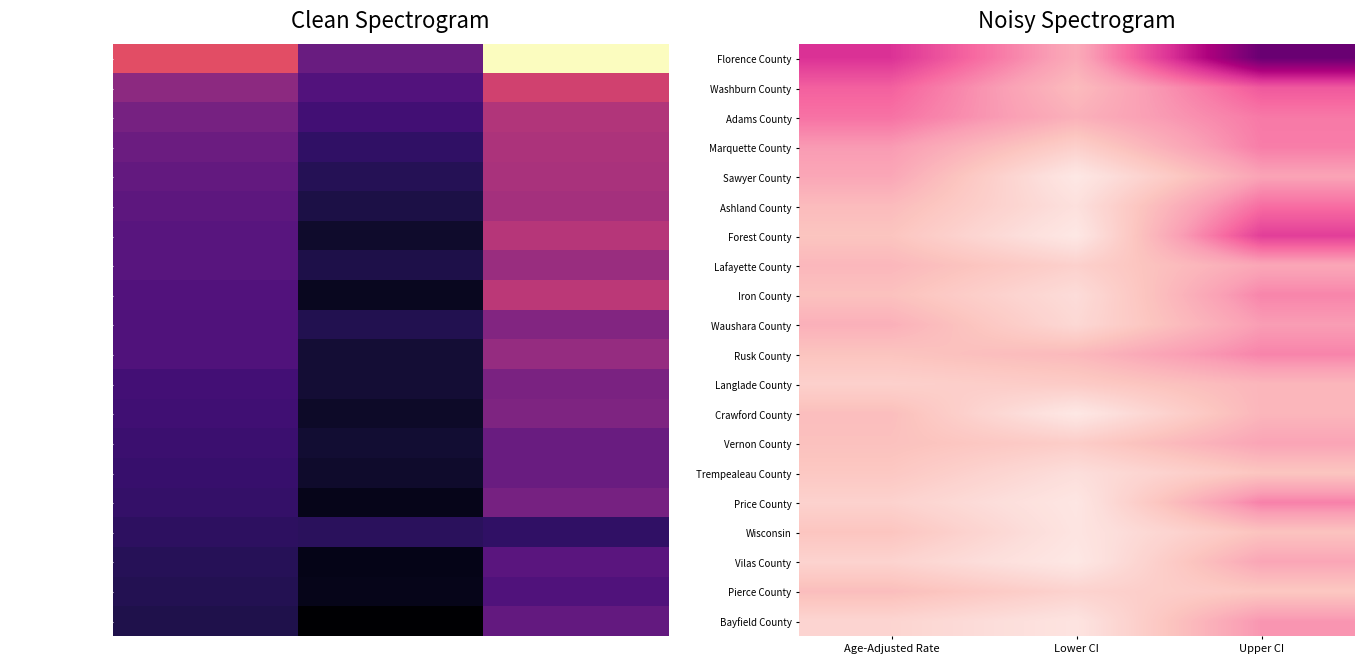

At Age-Adjusted Rate, list the series in order from largest to smallest.

Florence County, Washburn County, Adams County, Marquette County, Sawyer County, Waushara County, Lafayette County, Ashland County, Pierce County, Crawford County, Vernon County, Iron County, Rusk County, Forest County, Wisconsin, Trempealeau County, Langlade County, Price County, Vilas County, Bayfield County